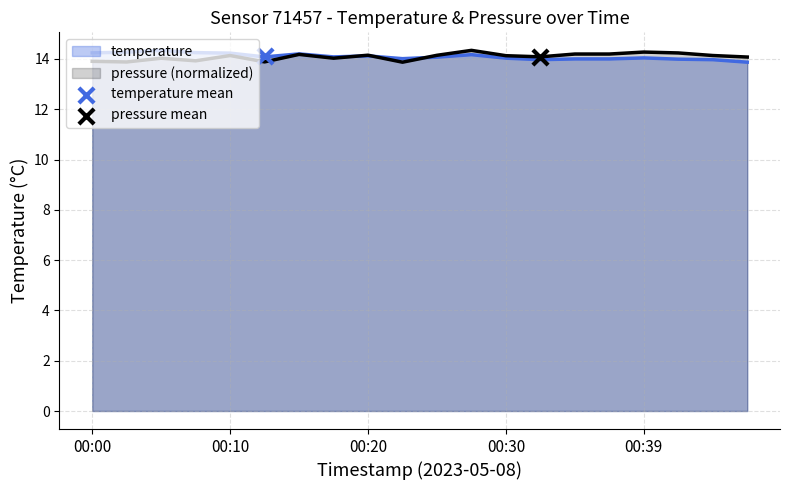

At which category is the sum across all series the highest?

00:27